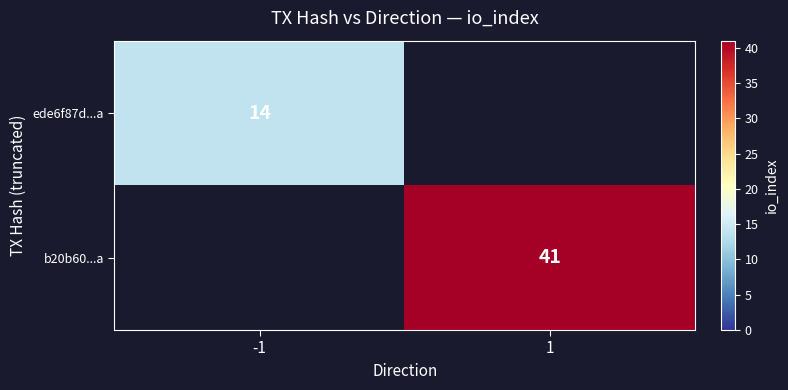

True or false: b20b60...a has a value of 24 at 1.

False